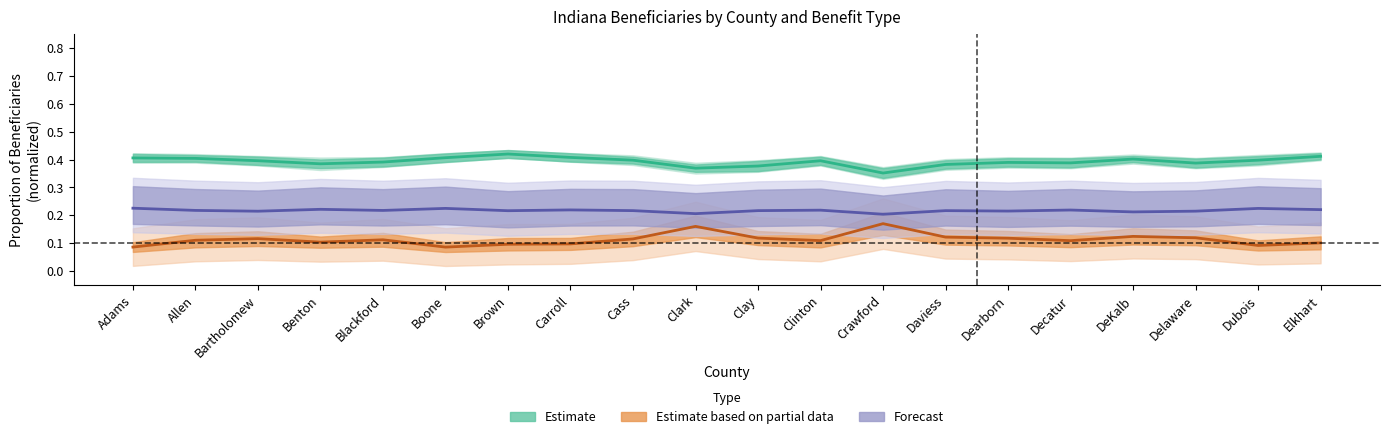

What are all the series names shown in the legend?

Estimate, Estimate based on partial data, Forecast